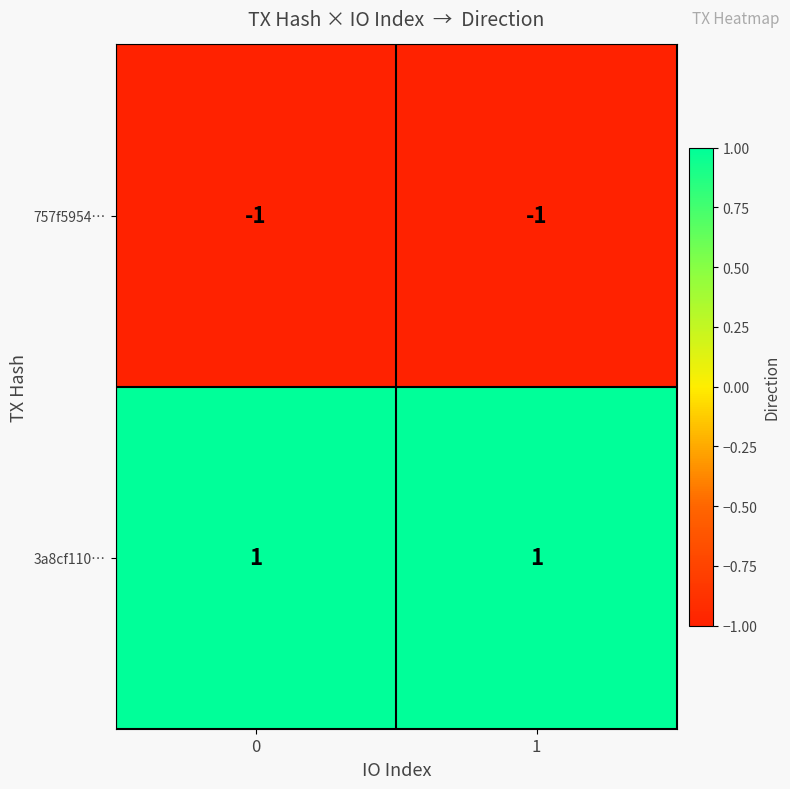

The 757f5954… series shows -1 at 1. True or false?

True